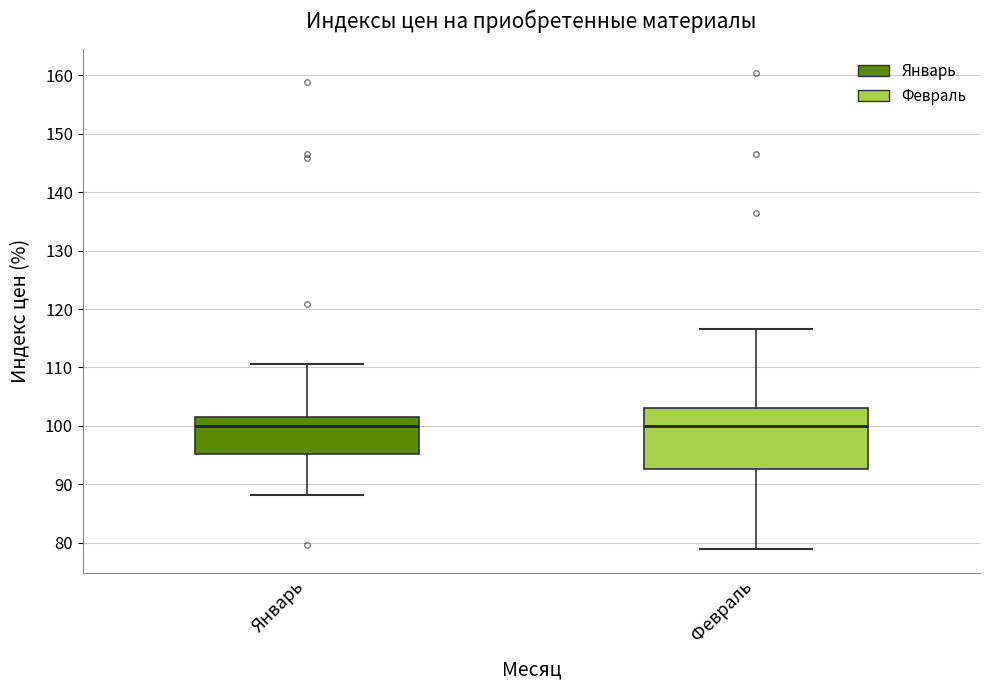

Which box is the tallest, from its lower edge to its upper edge?

Февраль